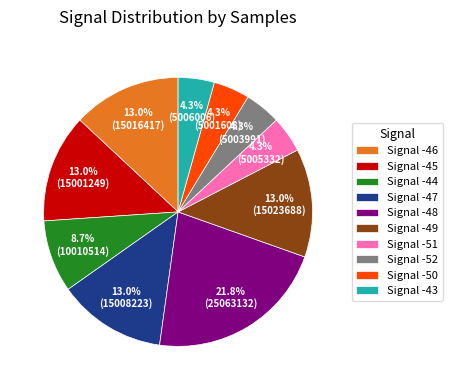

Approximately how many times larger is the value at Signal -48 compared to Signal -46?

1.7